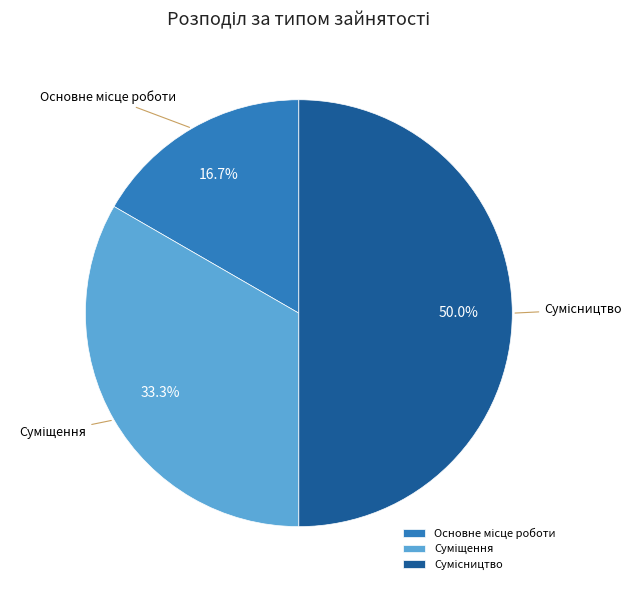

Is Сумісництво the majority of the pie?

No